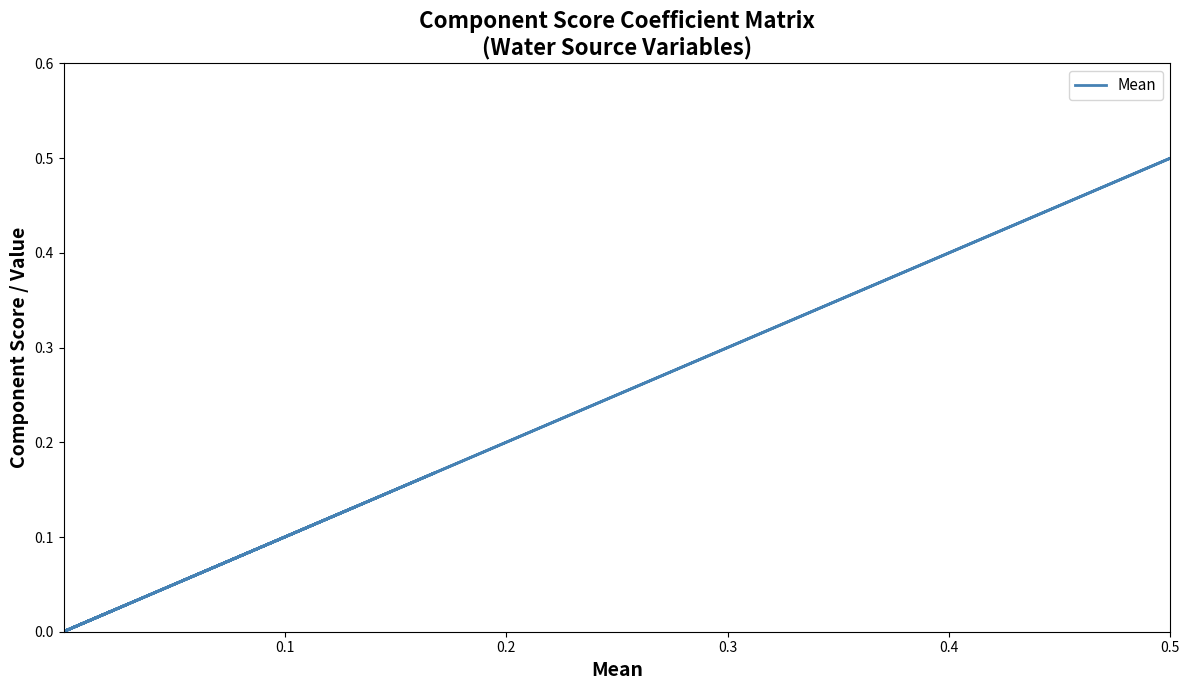

What is the difference between the maximum and minimum values?

0.5